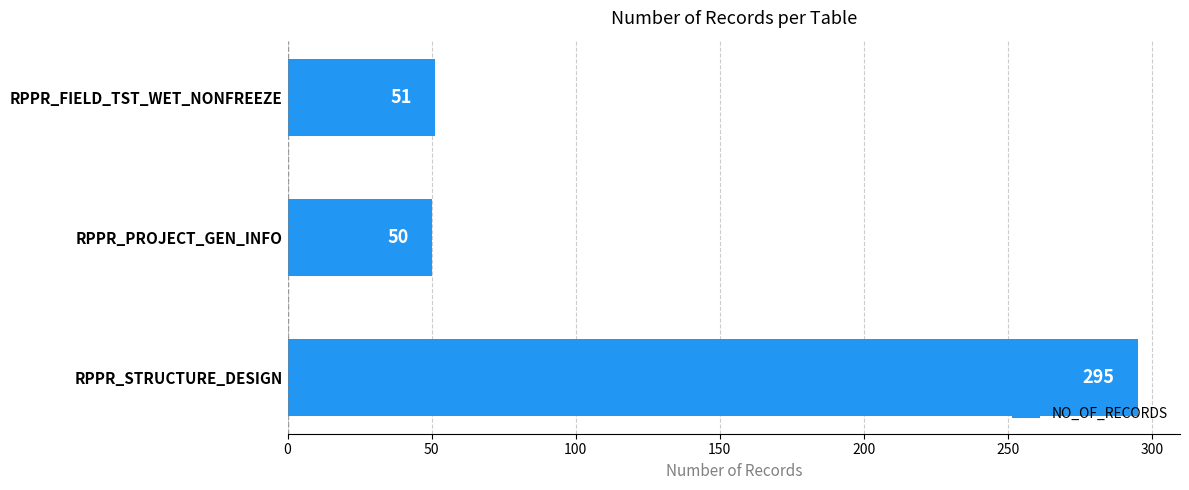

What is the label of the 2nd bar from the bottom?

RPPR_PROJECT_GEN_INFO